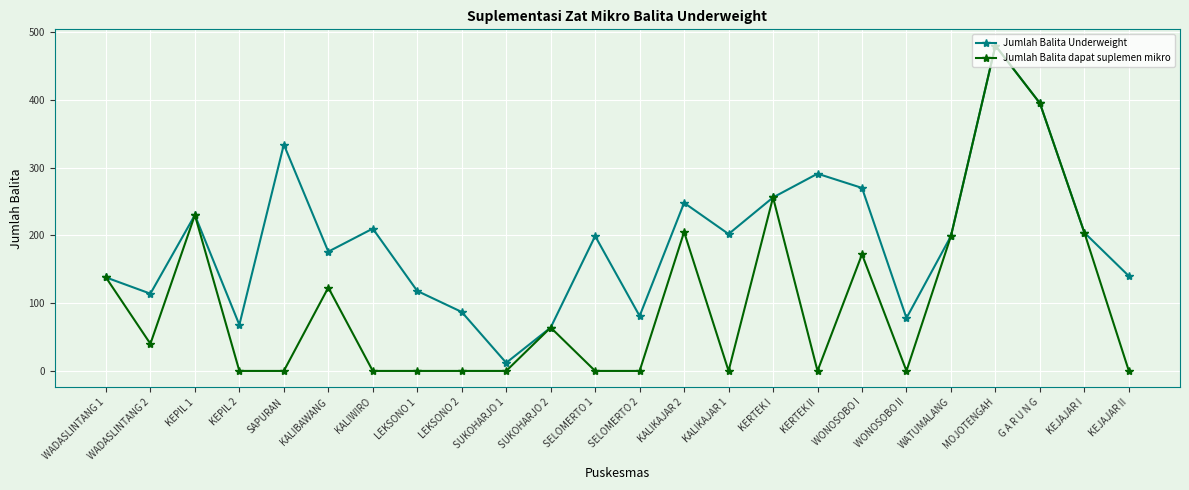

Does the chart have visible grid lines?

Yes